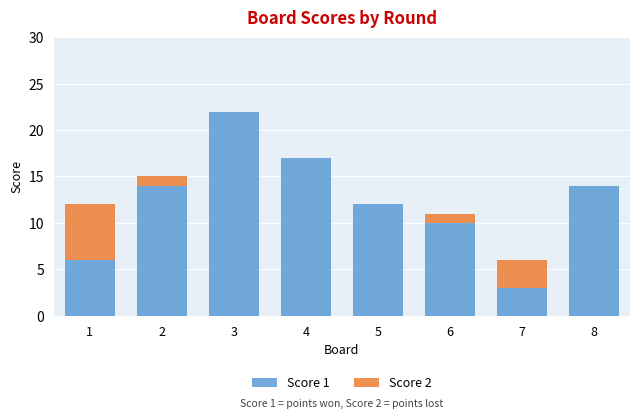

What are all the series names shown in the legend?

Score 1, Score 2